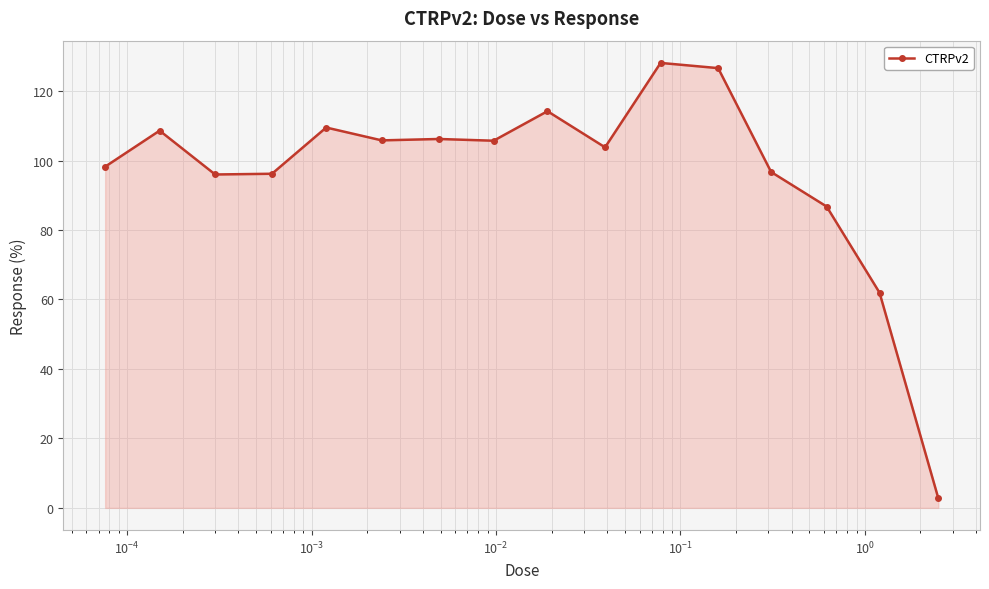

What is the difference between the maximum and minimum values?

125.4